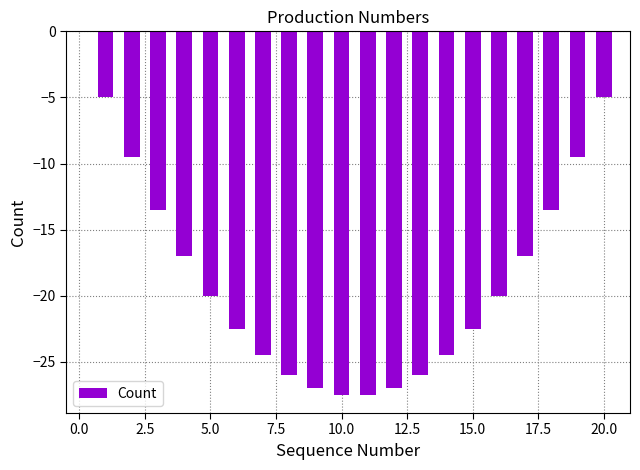

What is the value of the 4th bar from the left?

-17.0